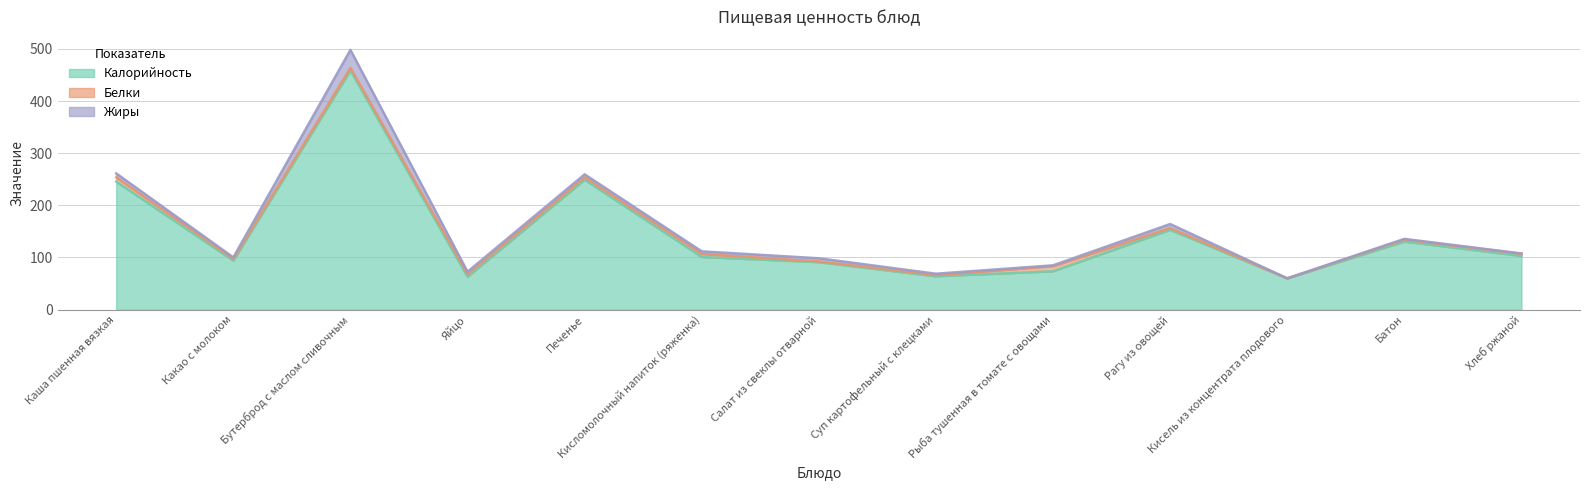

Where is the first local minimum for Калорийность?

Какао с молоком